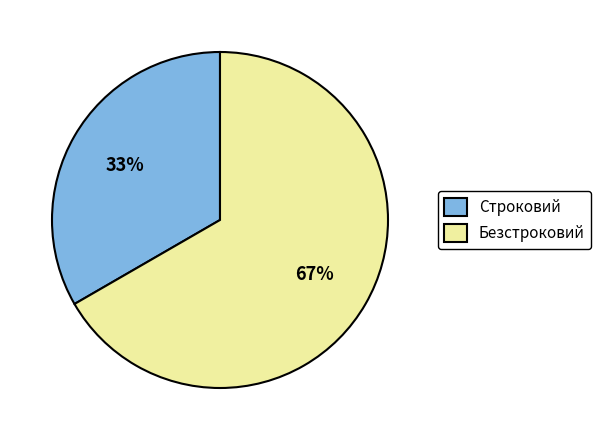

What is the smallest slice in the pie chart?

Строковий